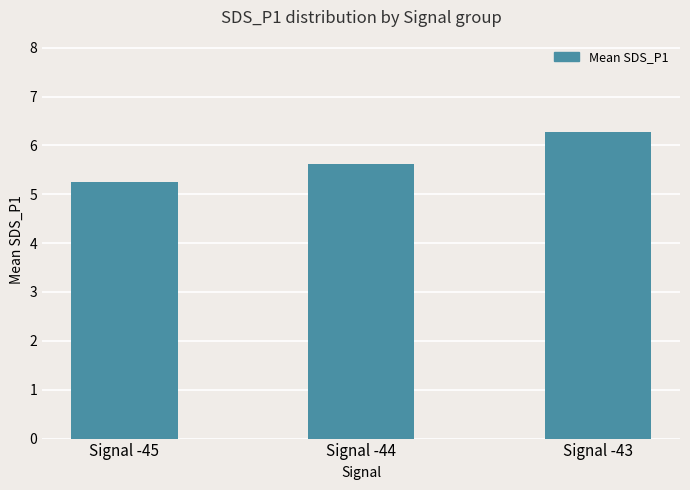

At which label is the value closest to 5?

Signal -45